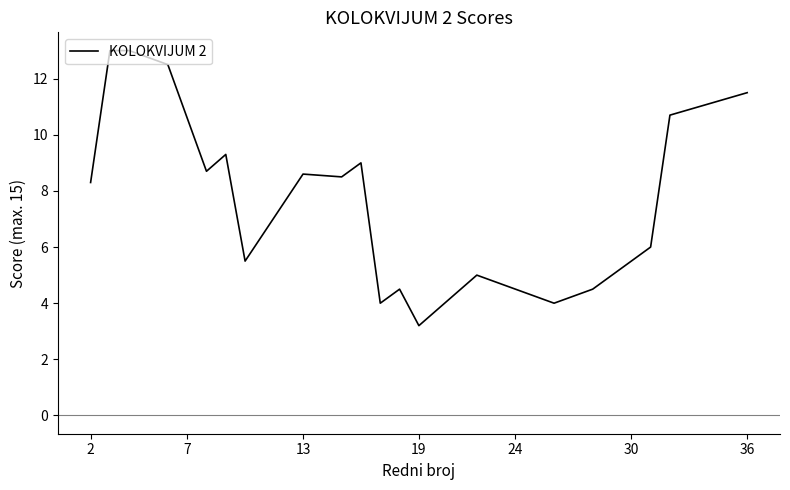

What is the difference between the maximum and minimum values?

9.8